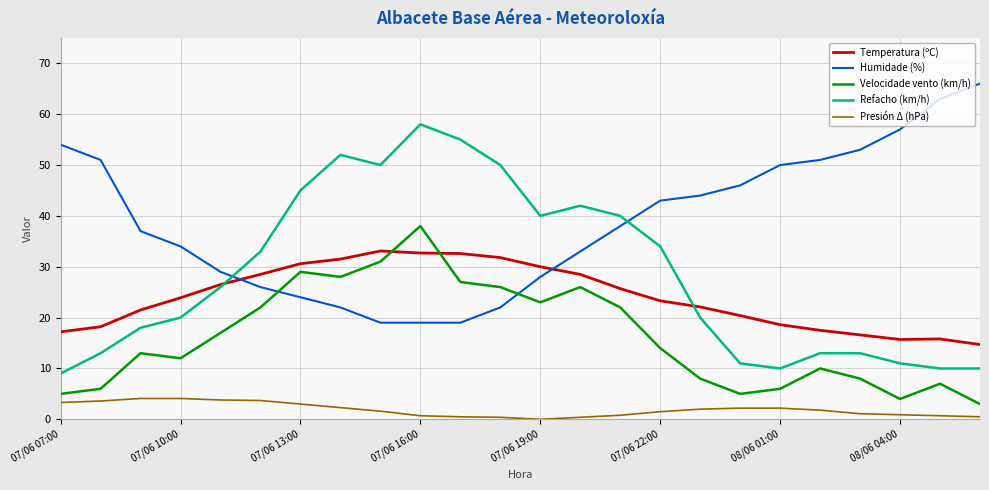

What is the difference between the second highest and second lowest values in the Velocidade vento (km/h) series?

27.0